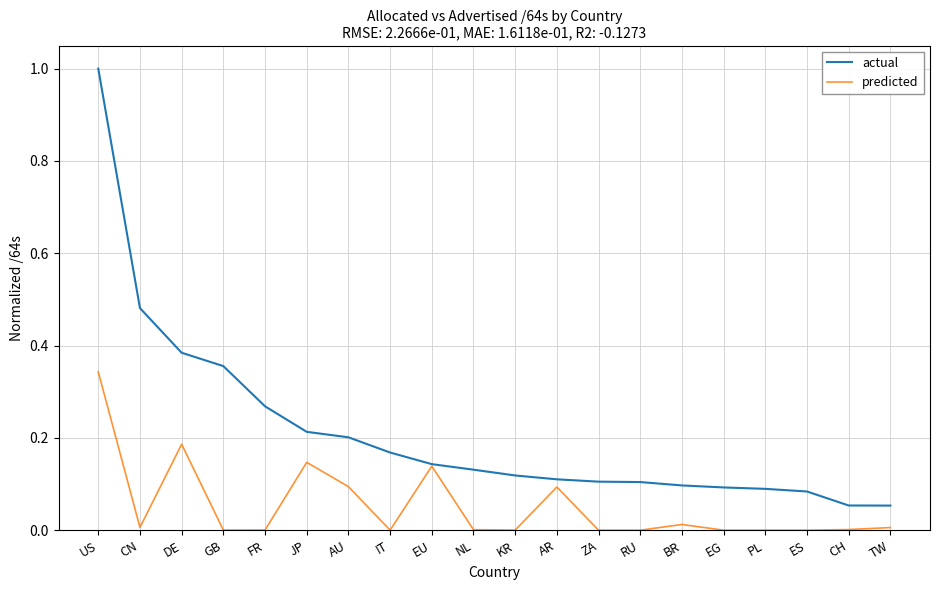

What is the total value across all series at US?

1.3